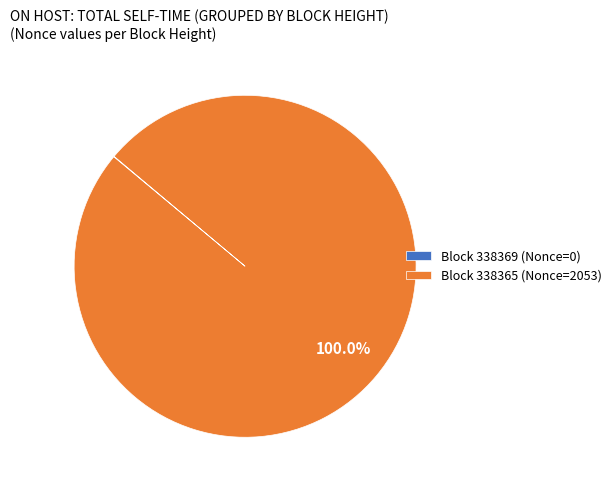

Is there any slice that represents more than half of the pie?

Yes